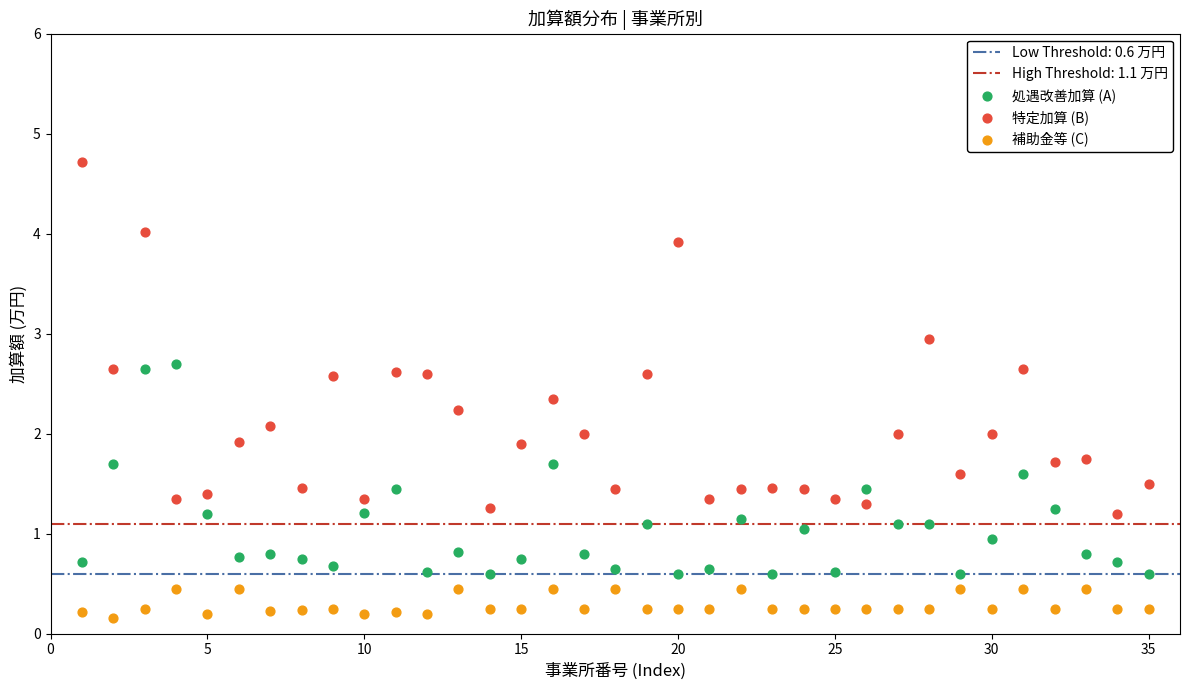

Which series has the largest Y range (max minus min)?

特定加算 (B)